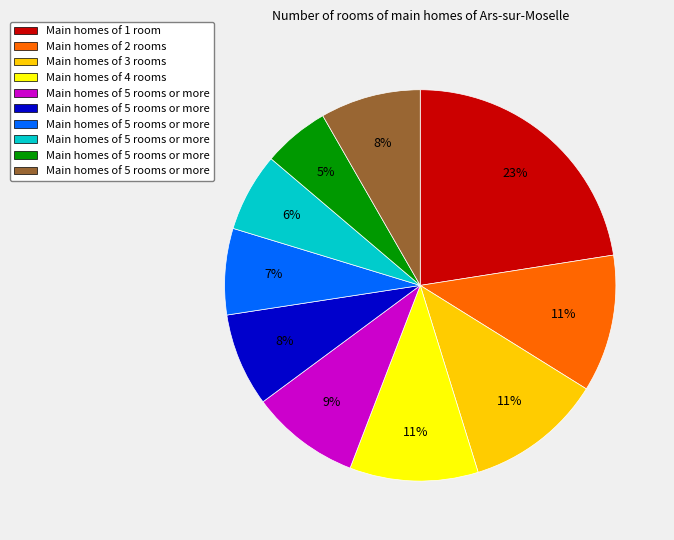

Is there any slice that represents more than half of the pie?

No